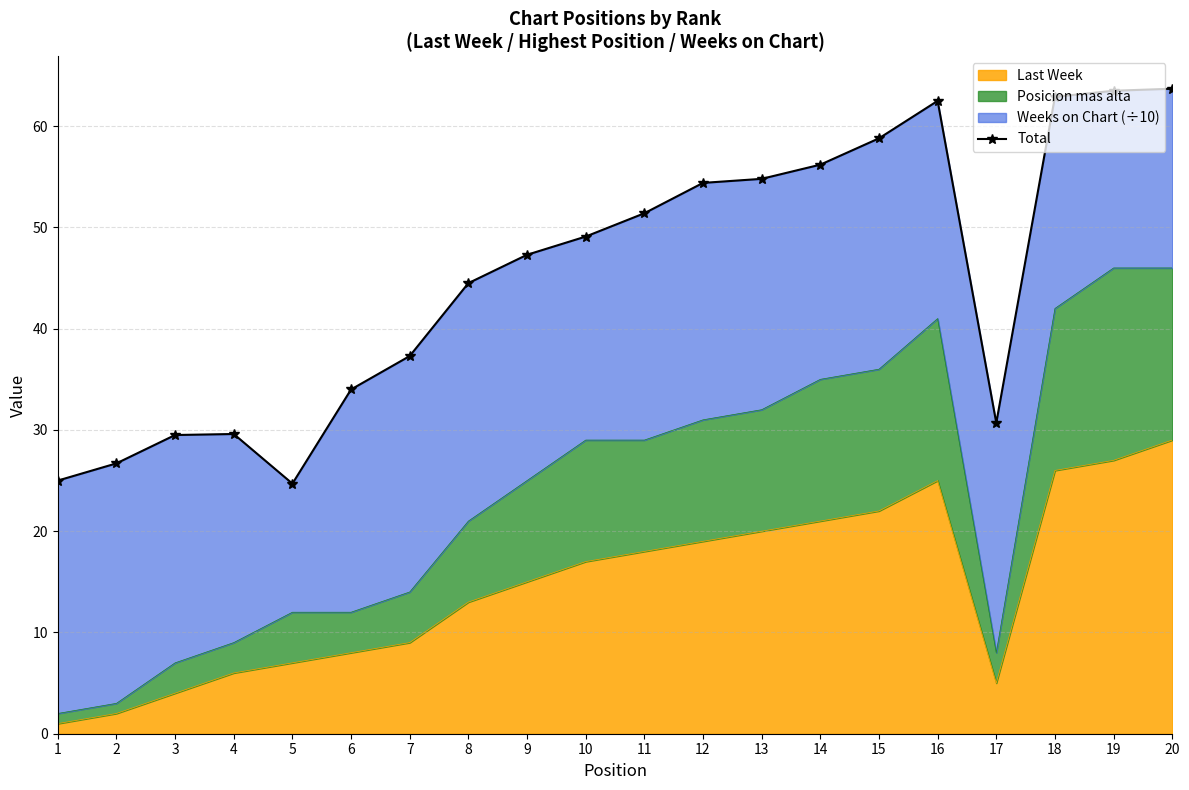

What value does the data have at 17?

30.7